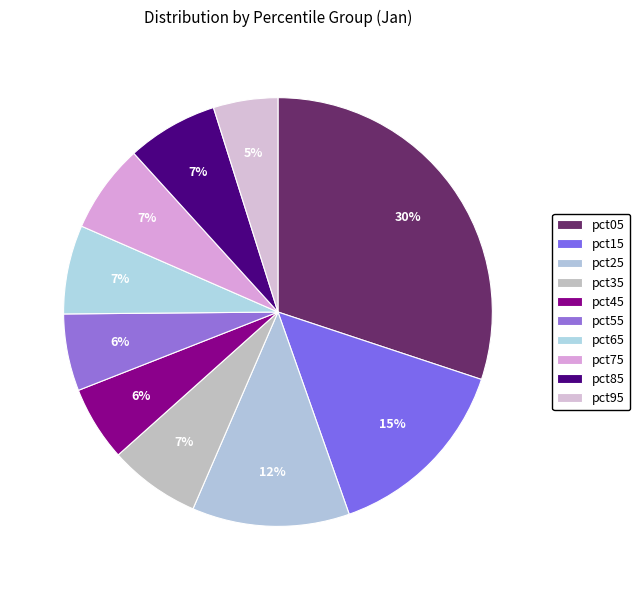

Count the number of slices in the pie.

10